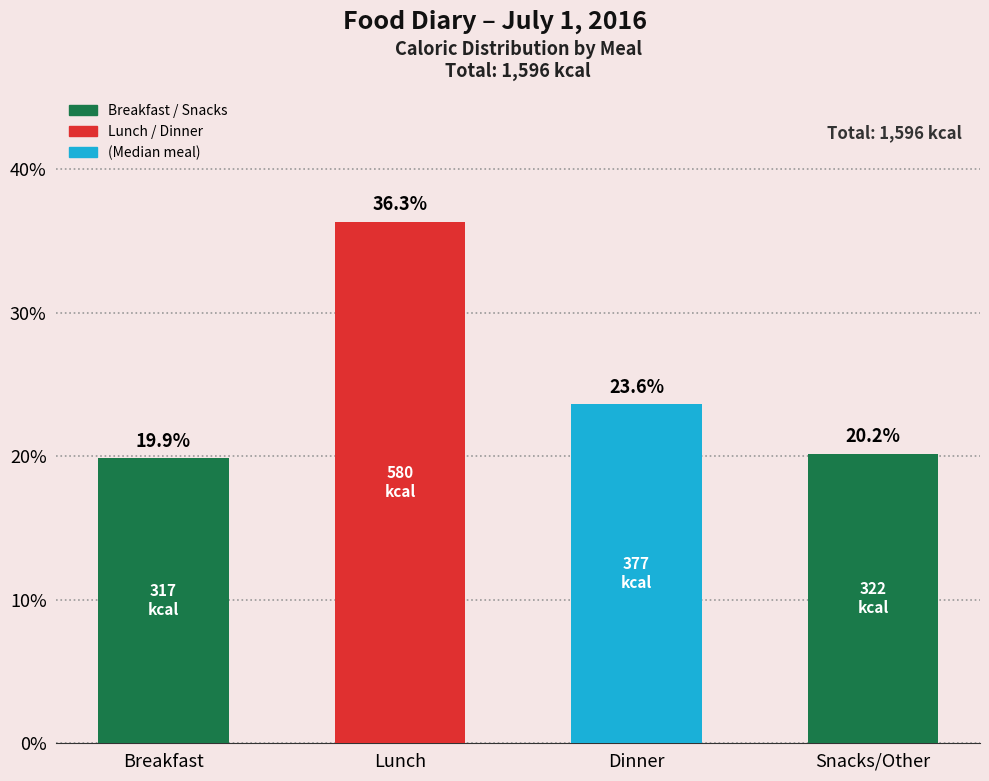

Count the number of values greater than 23.

2